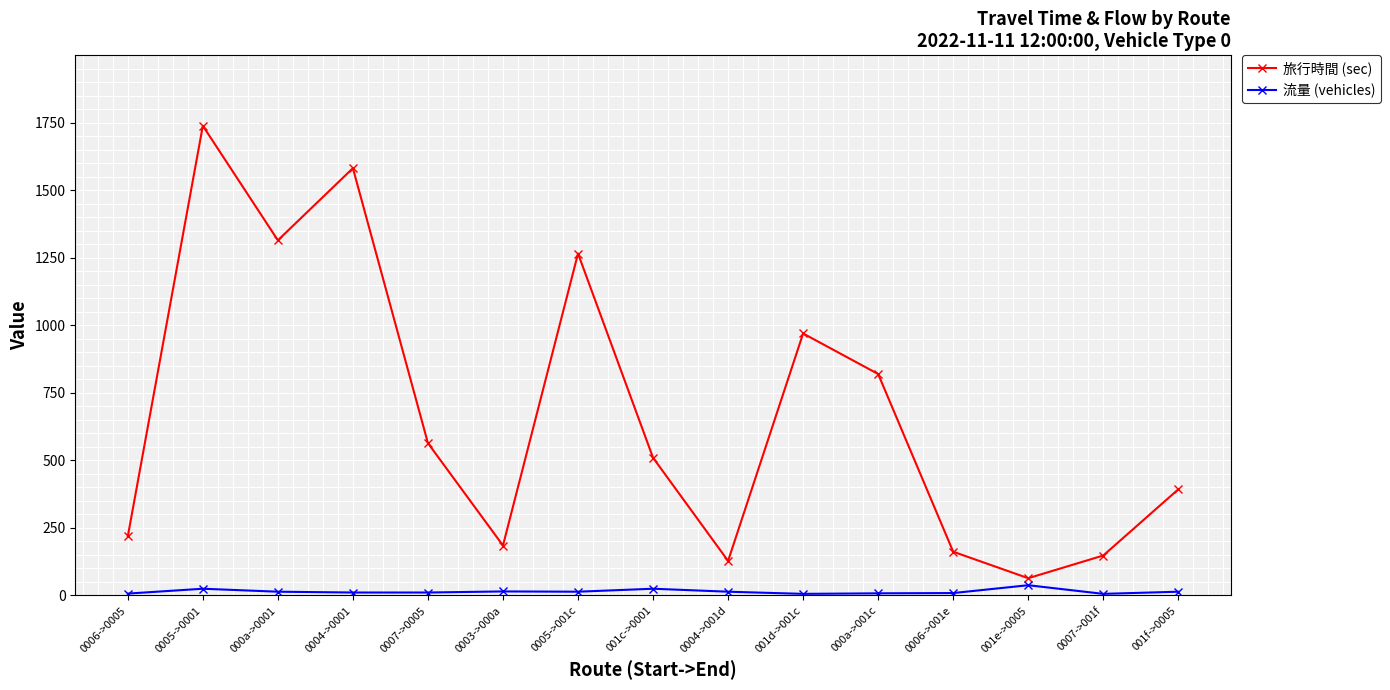

True or false: 流量 (vehicles) and 旅行時間 (sec) cross at least once.

False